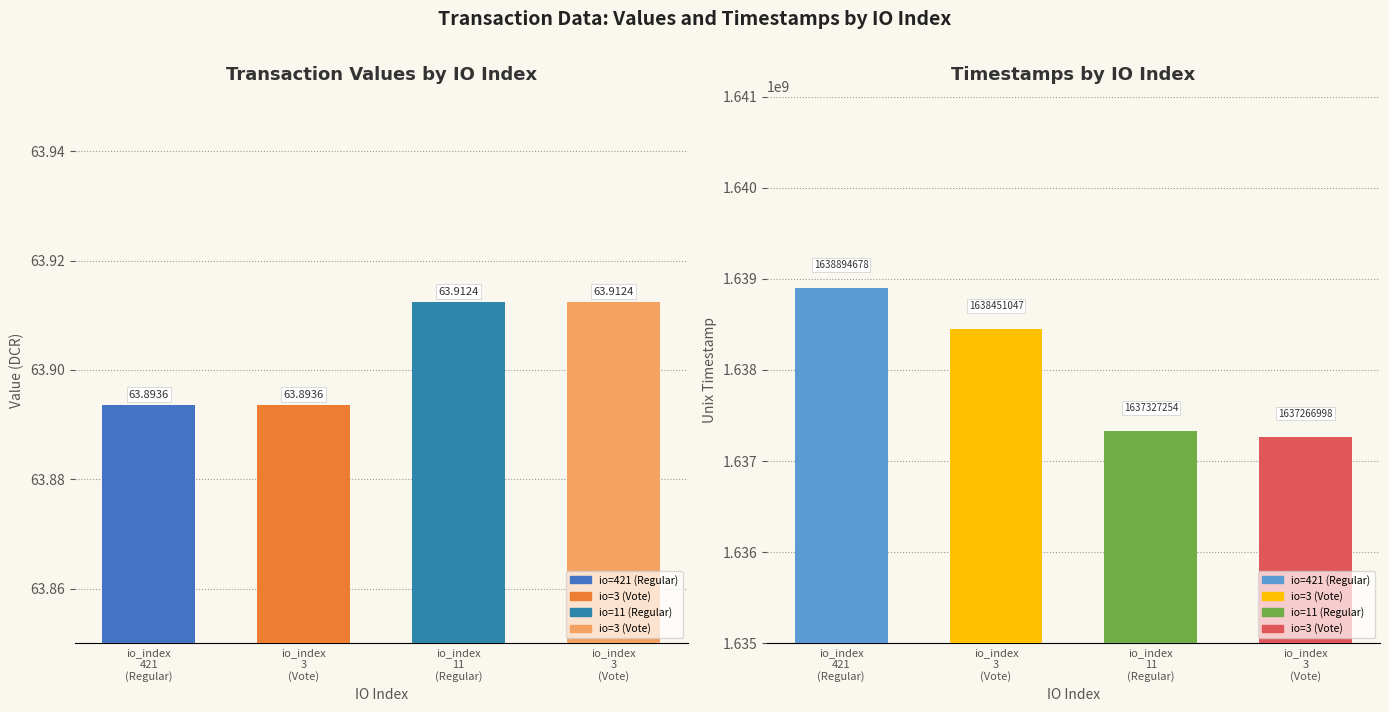

Which series has the largest total across all categories?

time_stamp